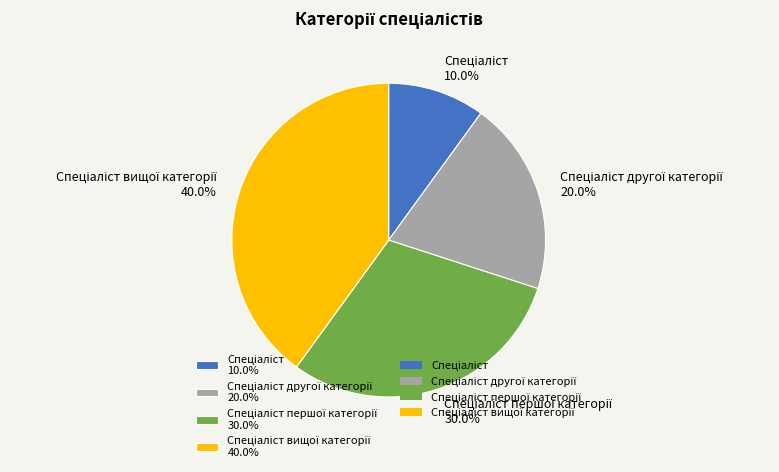

Does any single category account for the majority?

No